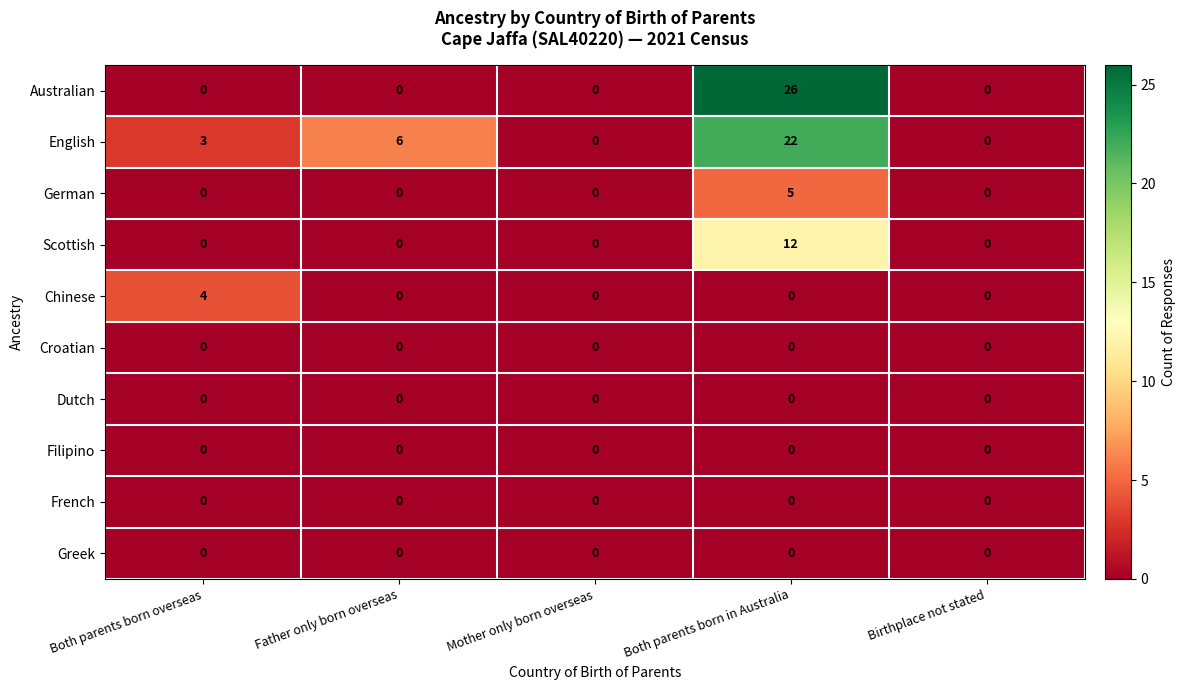

Which series has the widest spread of values?

Australian